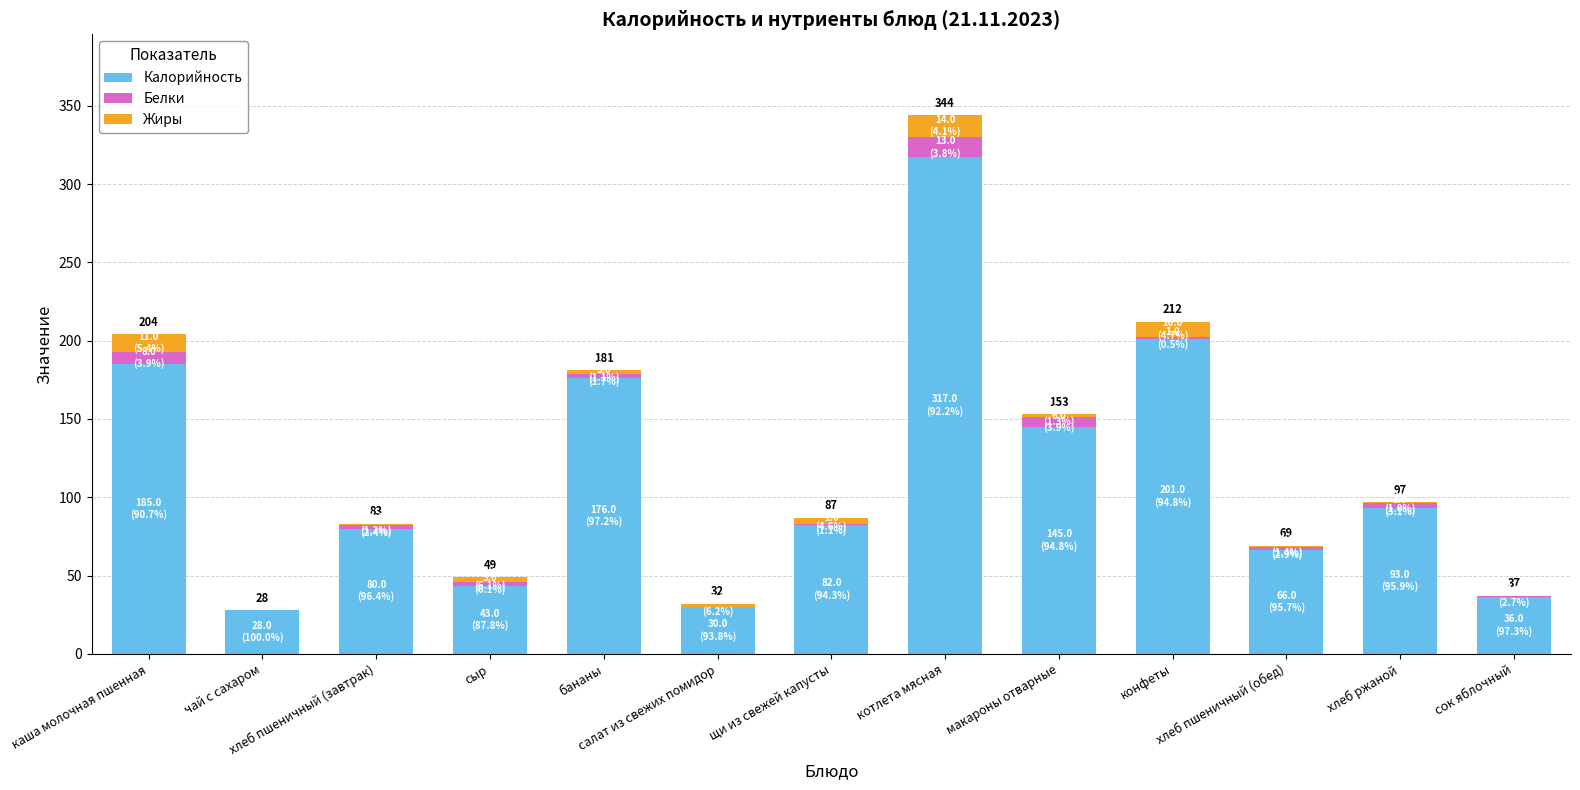

What is the highest value of the Калорийность series?

317